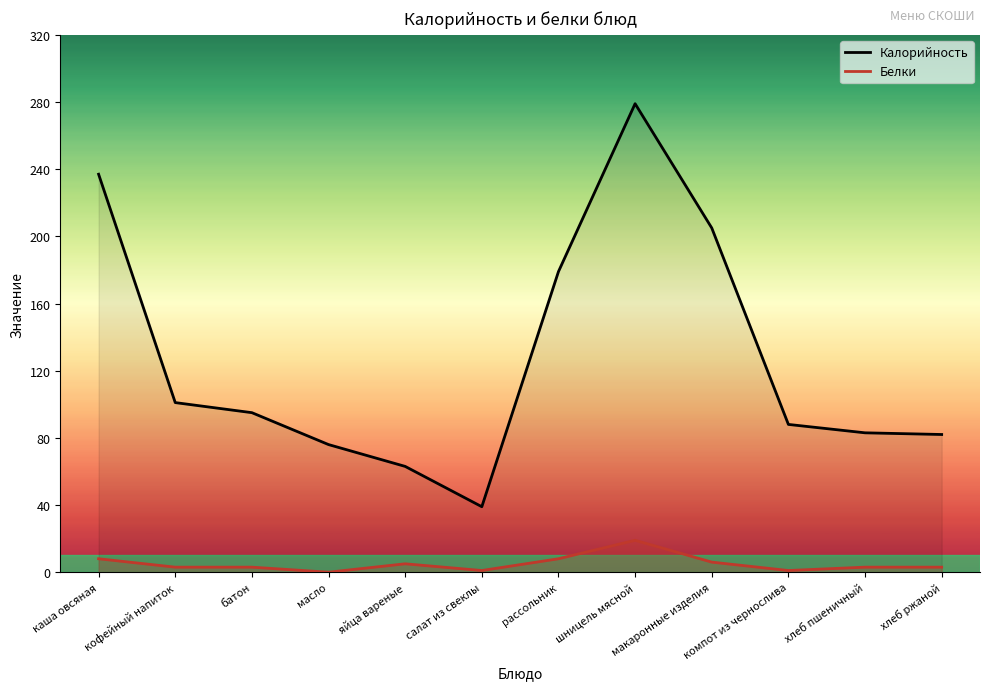

What is the total value across all series at кофейный напиток?

104